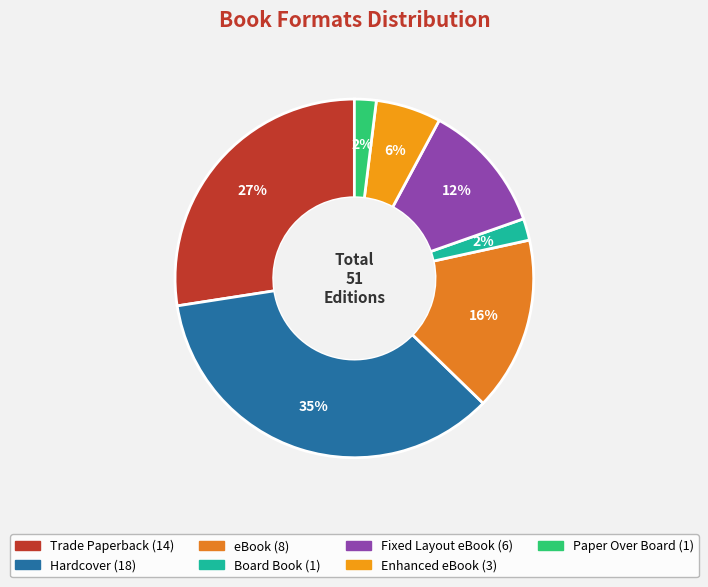

What percentage do Board Book and Enhanced eBook together represent?

7.8%